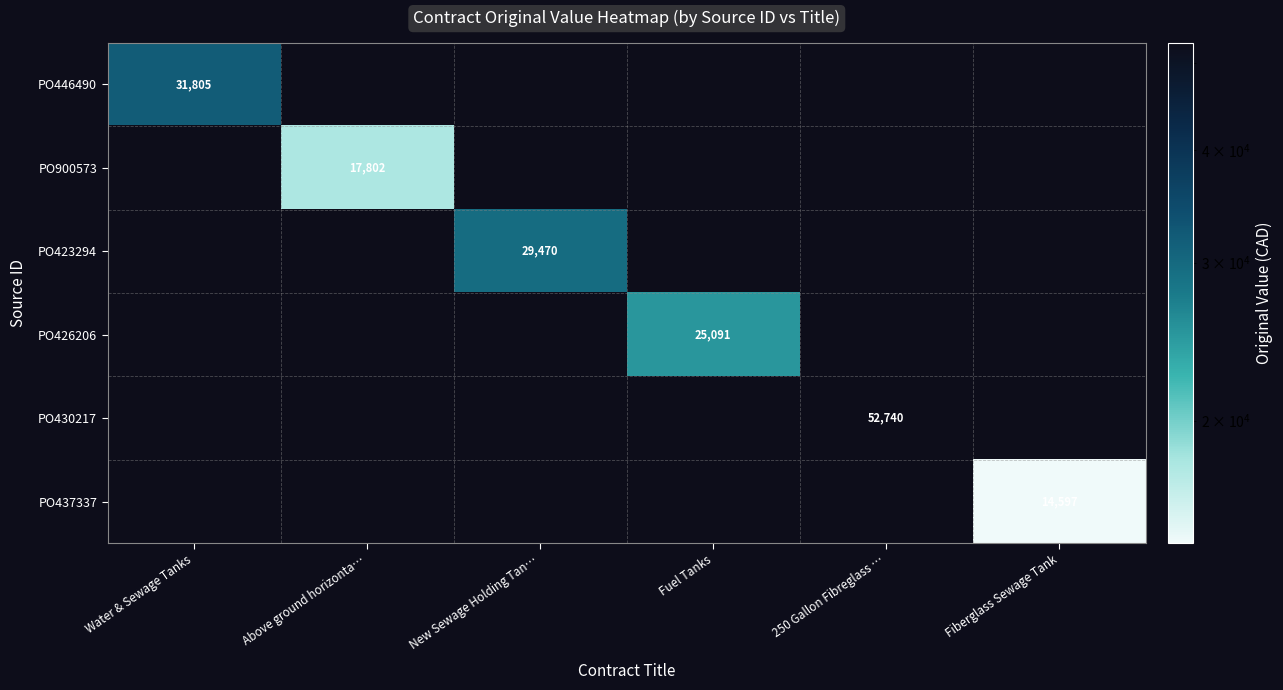

Is it true that PO423294 equals 41022 at New Sewage Holding Tan…?

False